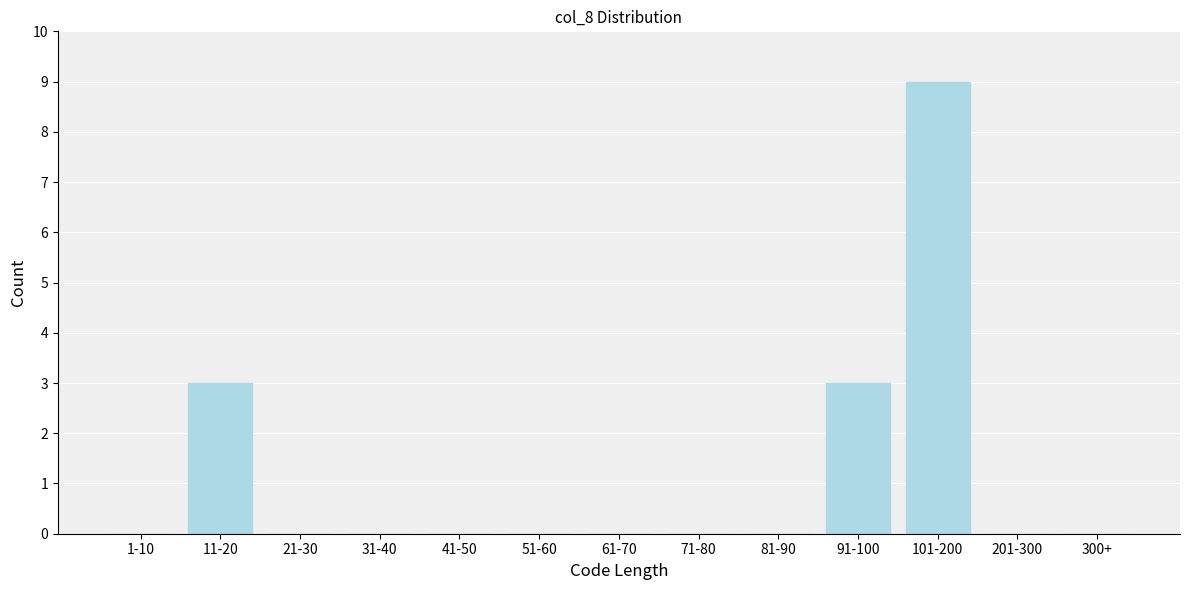

Reading left to right, transcribe all the data shown in this chart.

1-10=0	11-20=3	21-30=0	31-40=0	41-50=0	51-60=0	61-70=0	71-80=0	81-90=0	91-100=3	101-200=9	201-300=0	300+=0